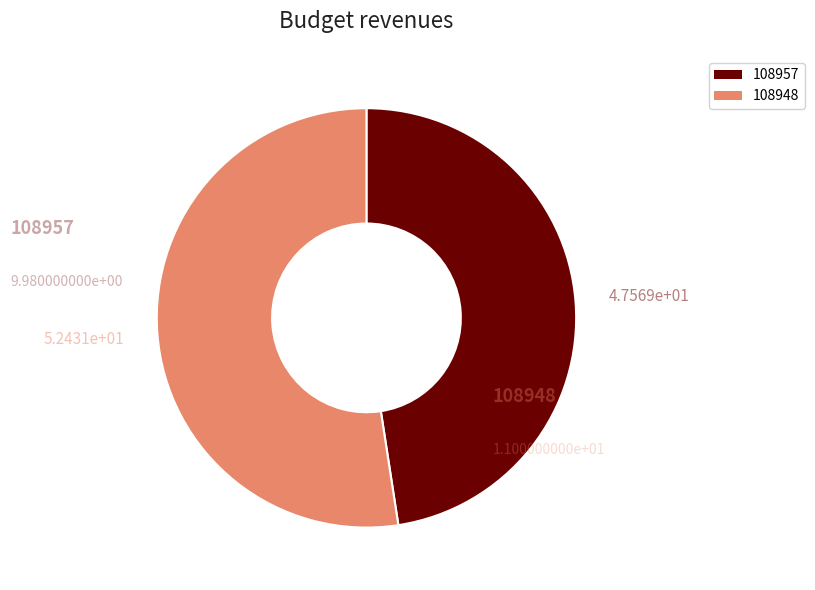

Is it true that 108948 is 93% of the pie?

False